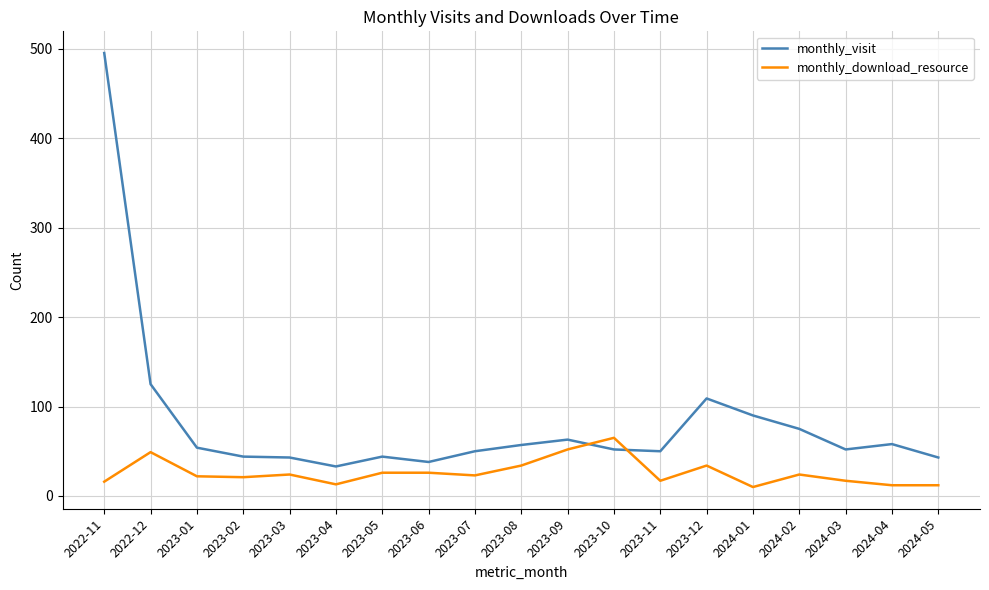

Rank the series by their maximum value, from lowest to highest.

monthly_download_resource, monthly_visit